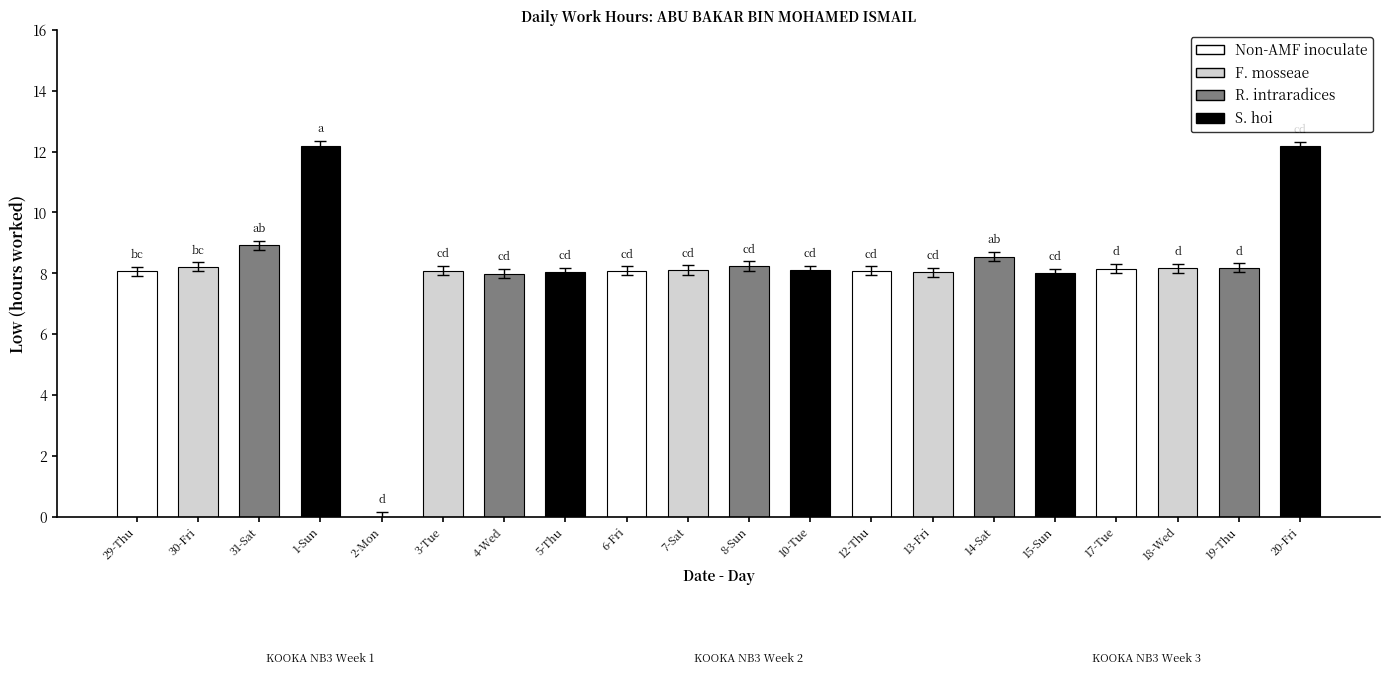

At which label does the data first exceed 8?

29-Thu